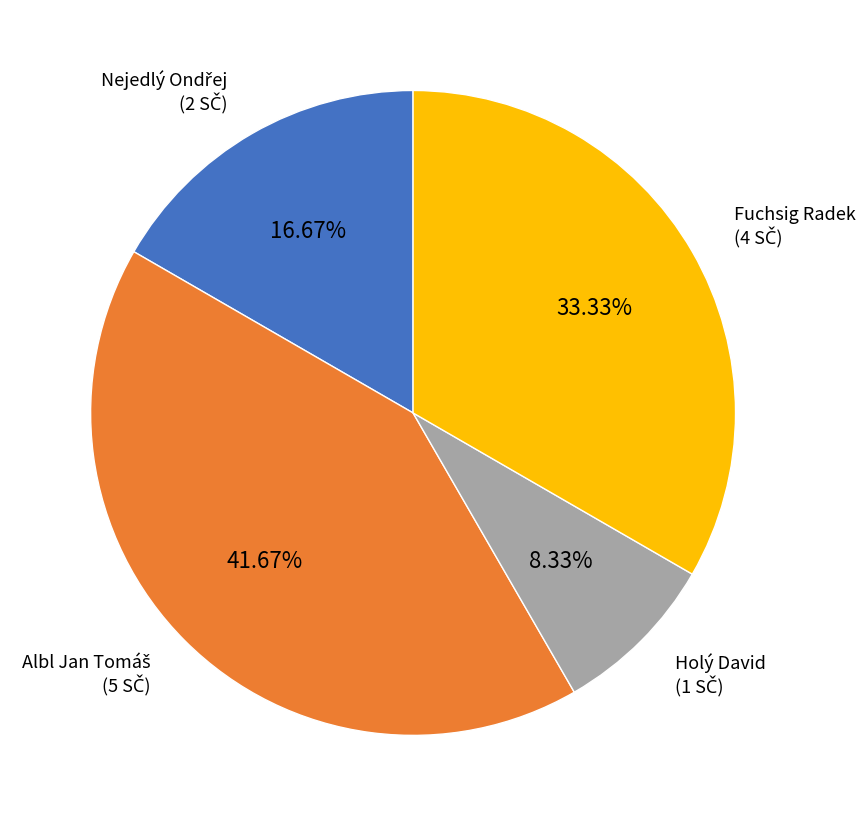

Which category has the smallest portion of the pie?

Holý David